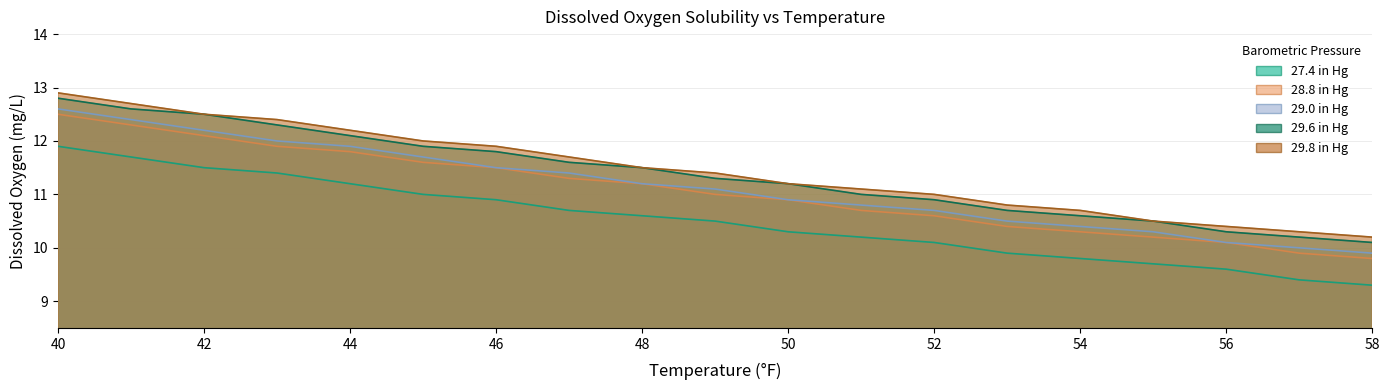

Which category has the highest value in the 29.8 in Hg series?

40